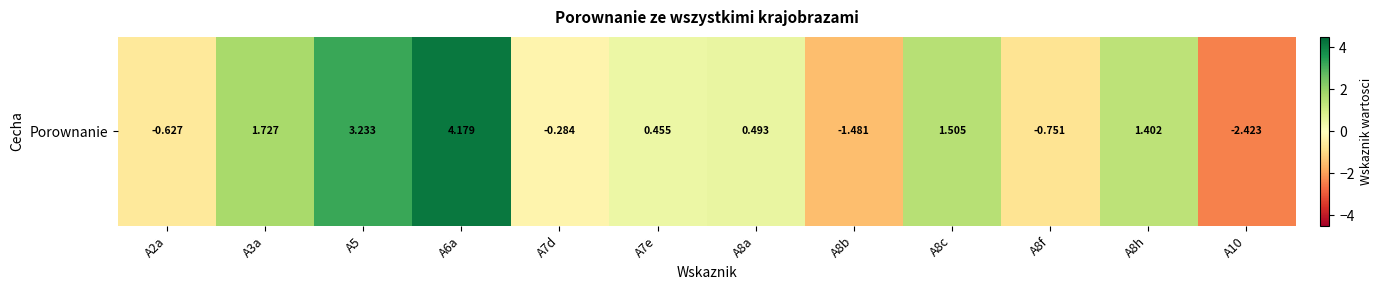

Rank the categories by value from lowest to highest.

A10, A8b, A8f, A2a, A7d, A7e, A8a, A8h, A8c, A3a, A5, A6a